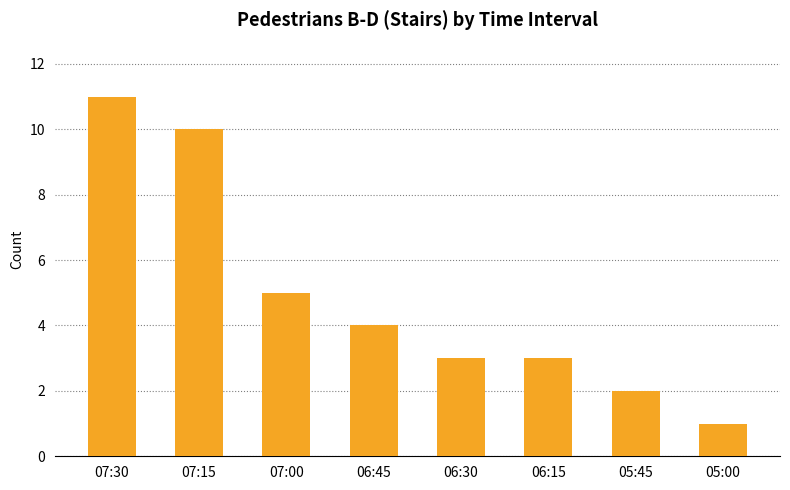

What is the ratio of the value at 07:00 to the value at 06:15?

1.7